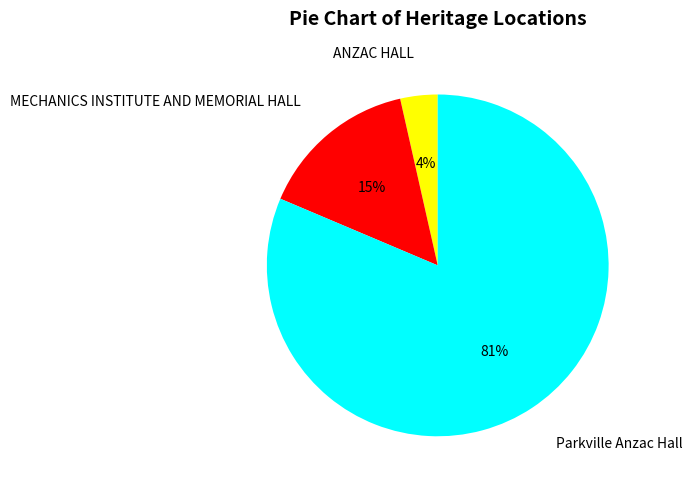

Is it true that Parkville Anzac Hall is 81% of the pie?

True